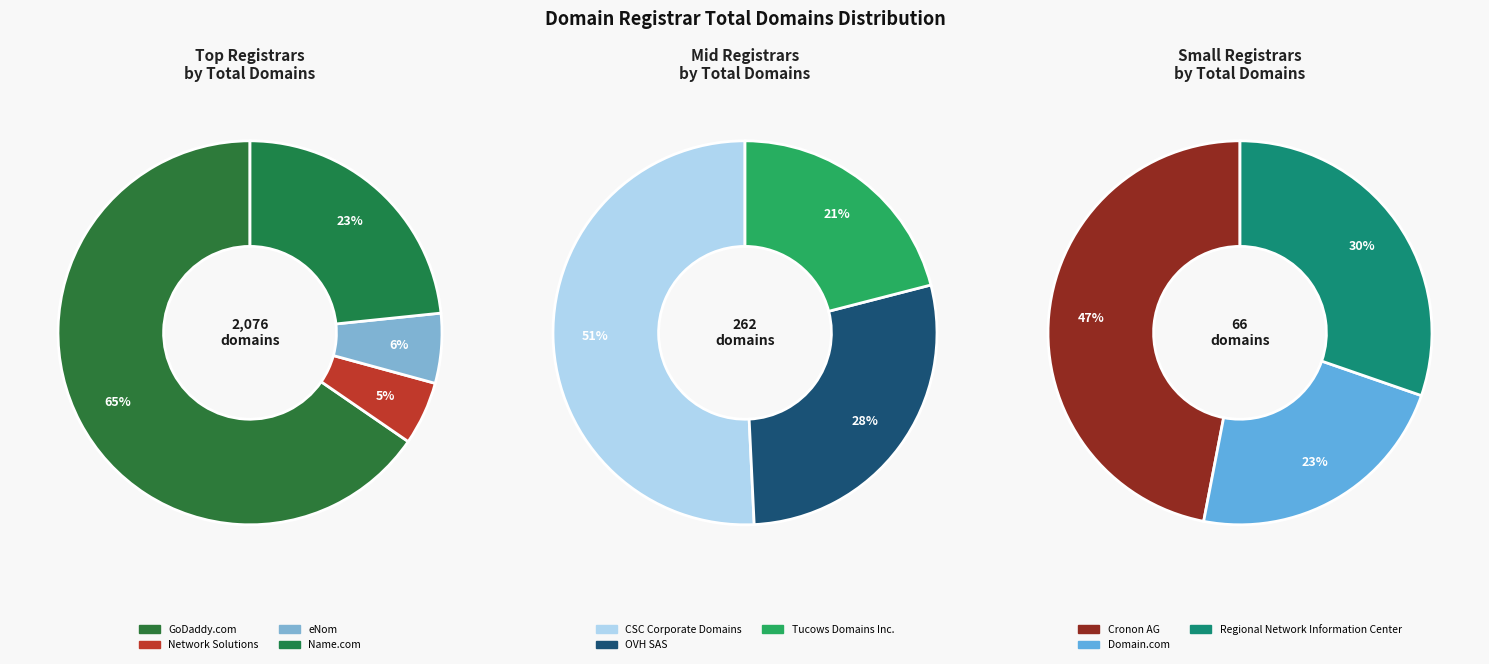

How many segments does this pie chart have?

10